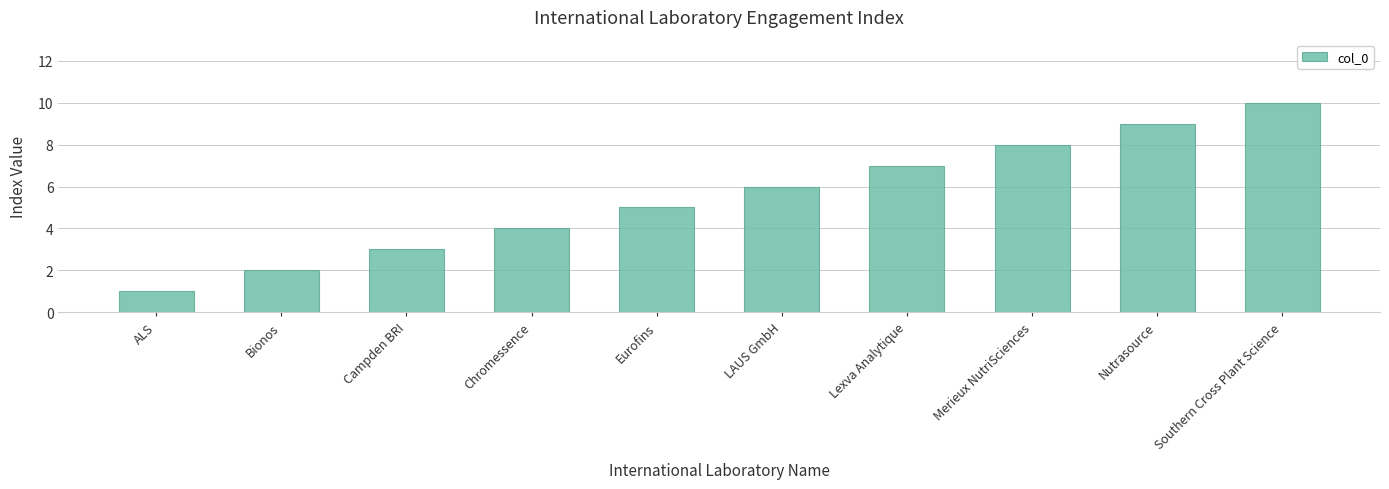

Is it true that the value at Bionos is 1?

False